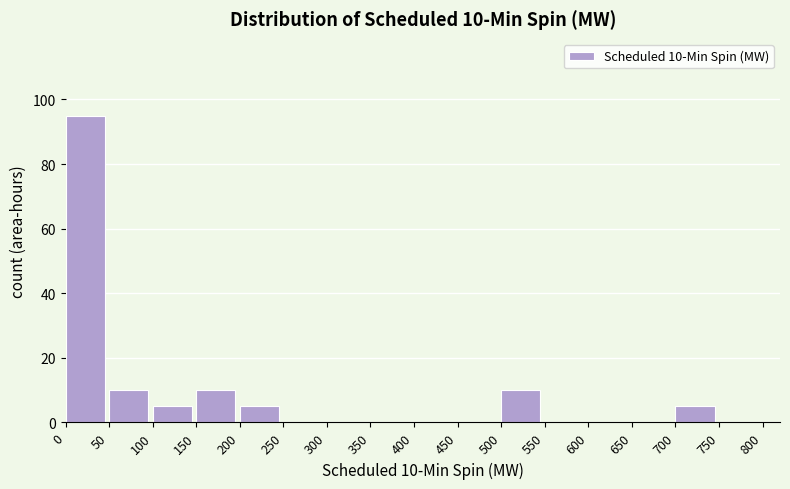

Which range on the x-axis has the tallest bar?

0 to 50